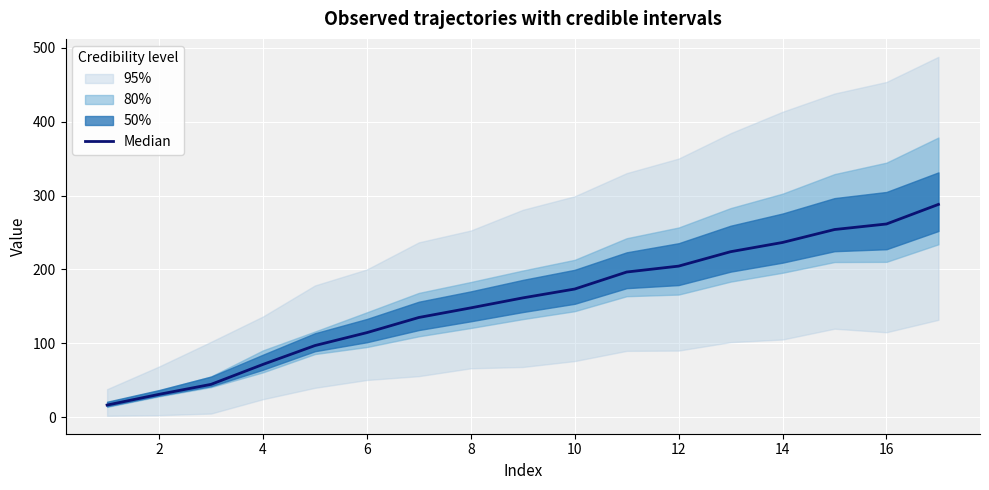

What is the difference between the second highest and minimum values?

245.0